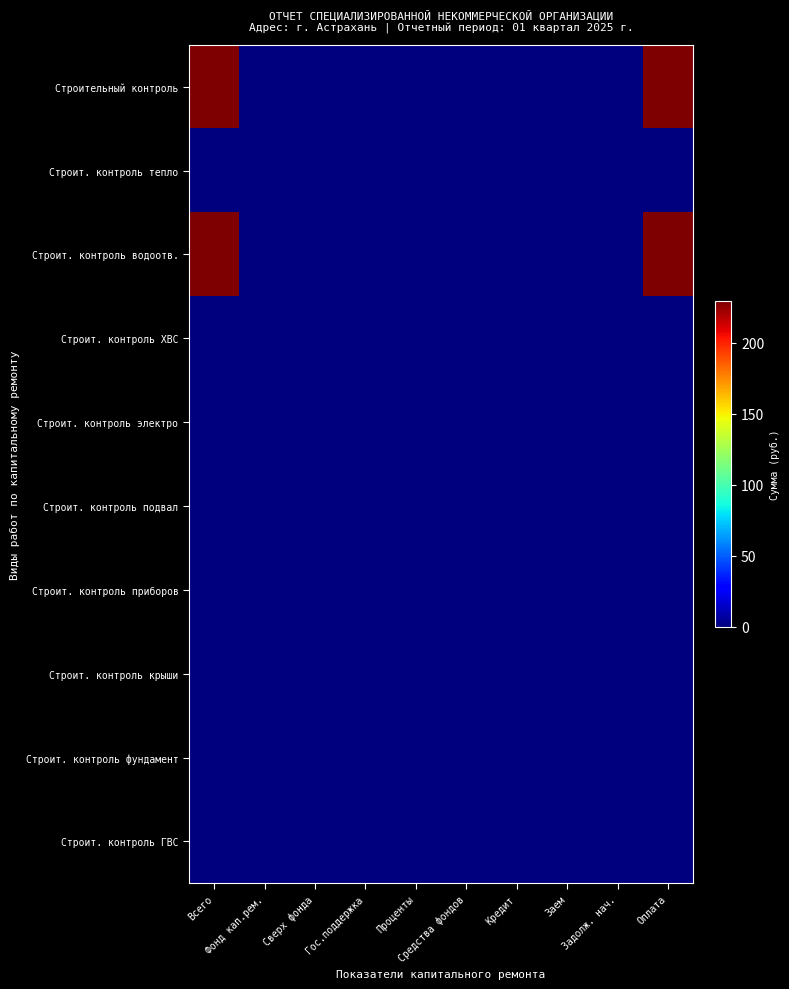

Reading left to right, extract all data points from this chart.

Строительный контроль: Всего=229.2	Фонд кап.рем.=0.0	Сверх фонда=0.0	Гос.поддержка=0.0	Проценты=0.0	Средства фондов=0.0	Кредит=0.0	Заем=0.0	Задолж. нач.=0.0	Оплата=229.2
Строит. контроль тепло: Всего=0.0	Фонд кап.рем.=0.0	Сверх фонда=0.0	Гос.поддержка=0.0	Проценты=0.0	Средства фондов=0.0	Кредит=0.0	Заем=0.0	Задолж. нач.=0.0	Оплата=0.0
Строит. контроль водоотв.: Всего=229.2	Фонд кап.рем.=0.0	Сверх фонда=0.0	Гос.поддержка=0.0	Проценты=0.0	Средства фондов=0.0	Кредит=0.0	Заем=0.0	Задолж. нач.=0.0	Оплата=229.2
Строит. контроль ХВС: Всего=0.0	Фонд кап.рем.=0.0	Сверх фонда=0.0	Гос.поддержка=0.0	Проценты=0.0	Средства фондов=0.0	Кредит=0.0	Заем=0.0	Задолж. нач.=0.0	Оплата=0.0
Строит. контроль электро: Всего=0.0	Фонд кап.рем.=0.0	Сверх фонда=0.0	Гос.поддержка=0.0	Проценты=0.0	Средства фондов=0.0	Кредит=0.0	Заем=0.0	Задолж. нач.=0.0	Оплата=0.0
Строит. контроль подвал: Всего=0.0	Фонд кап.рем.=0.0	Сверх фонда=0.0	Гос.поддержка=0.0	Проценты=0.0	Средства фондов=0.0	Кредит=0.0	Заем=0.0	Задолж. нач.=0.0	Оплата=0.0
Строит. контроль приборов: Всего=0.0	Фонд кап.рем.=0.0	Сверх фонда=0.0	Гос.поддержка=0.0	Проценты=0.0	Средства фондов=0.0	Кредит=0.0	Заем=0.0	Задолж. нач.=0.0	Оплата=0.0
Строит. контроль крыши: Всего=0.0	Фонд кап.рем.=0.0	Сверх фонда=0.0	Гос.поддержка=0.0	Проценты=0.0	Средства фондов=0.0	Кредит=0.0	Заем=0.0	Задолж. нач.=0.0	Оплата=0.0
Строит. контроль фундамент: Всего=0.0	Фонд кап.рем.=0.0	Сверх фонда=0.0	Гос.поддержка=0.0	Проценты=0.0	Средства фондов=0.0	Кредит=0.0	Заем=0.0	Задолж. нач.=0.0	Оплата=0.0
Строит. контроль ГВС: Всего=0.0	Фонд кап.рем.=0.0	Сверх фонда=0.0	Гос.поддержка=0.0	Проценты=0.0	Средства фондов=0.0	Кредит=0.0	Заем=0.0	Задолж. нач.=0.0	Оплата=0.0